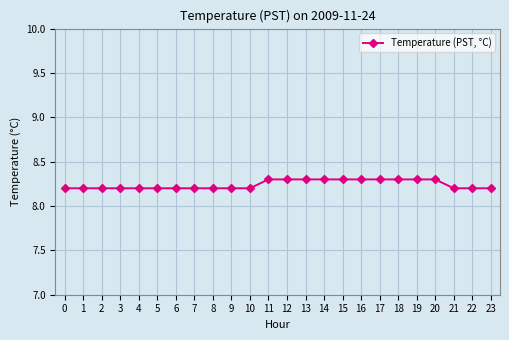

What is the greatest value displayed?

8.3